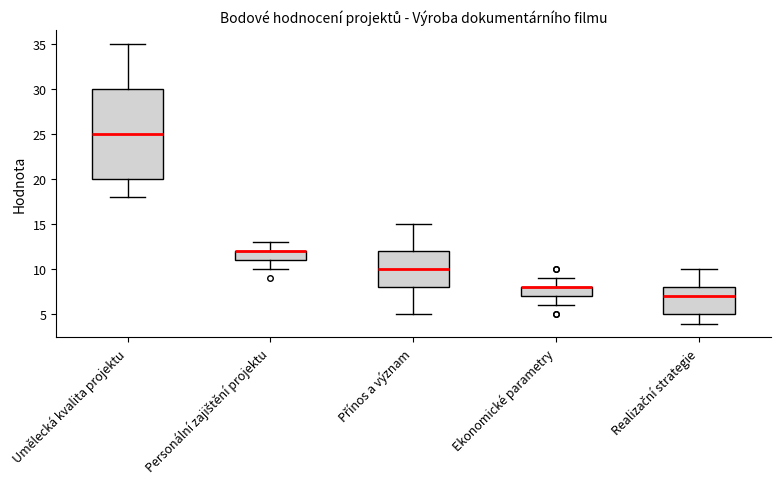

Reading left to right, transcribe this box plot: for each box, give where its median line is, the range the box spans, and where its two whiskers end, as read against the y-axis. The values are not printed on the chart, so give them approximately, as read against the axis.

Umělecká kvalita projektu: median 25, box 20 to 30, whiskers 18 to 35
Personální zajištění projektu: median 12 (drawn on the box's upper edge), box 11 to 12, whiskers 10 to 13
Přínos a význam: median 10, box 8 to 12, whiskers 5 to 15
Ekonomické parametry: median 8 (drawn on the box's upper edge), box 7 to 8, whiskers 6 to 9
Realizační strategie: median 7, box 5 to 8, whiskers 4 to 10